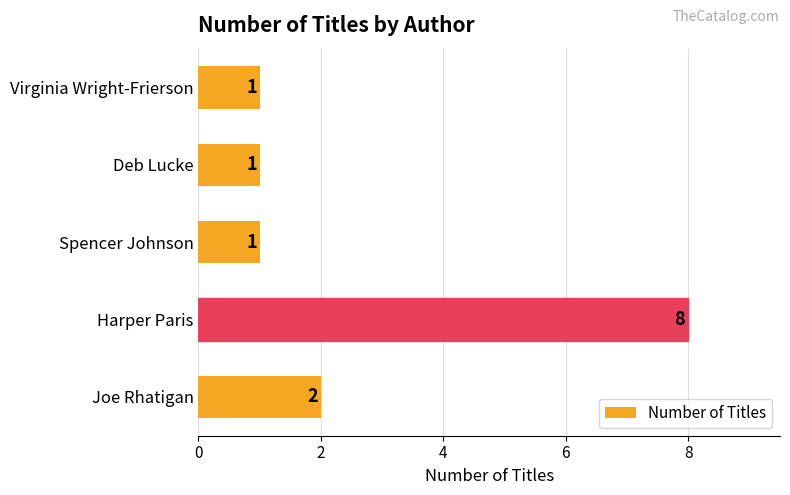

Count the values in the range 1 to 2.

4